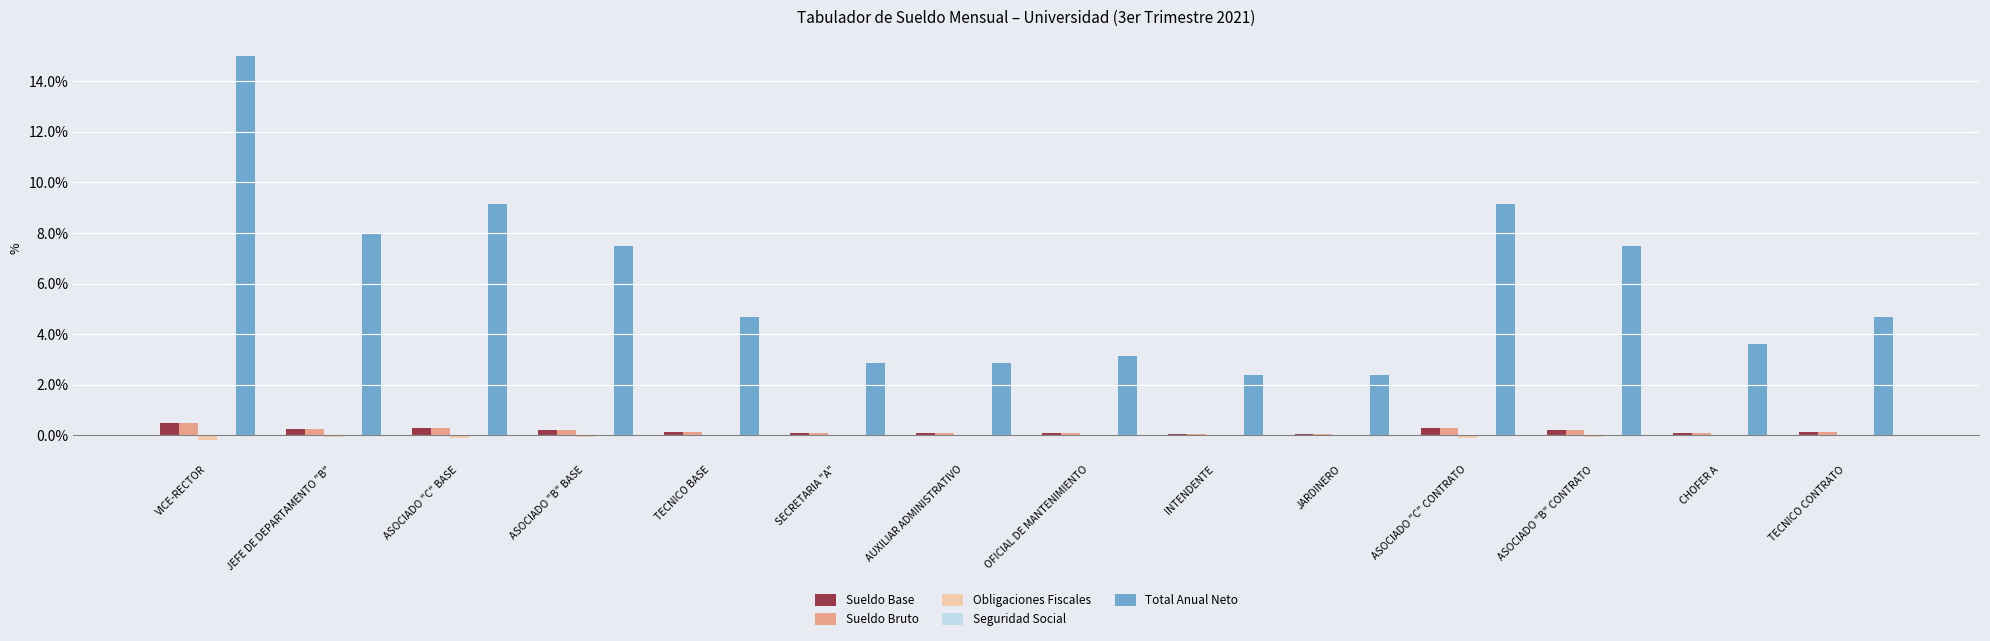

Is the value of Sueldo Base at ASOCIADO "C" BASE greater than the value of Obligaciones Fiscales at TECNICO BASE?

Yes